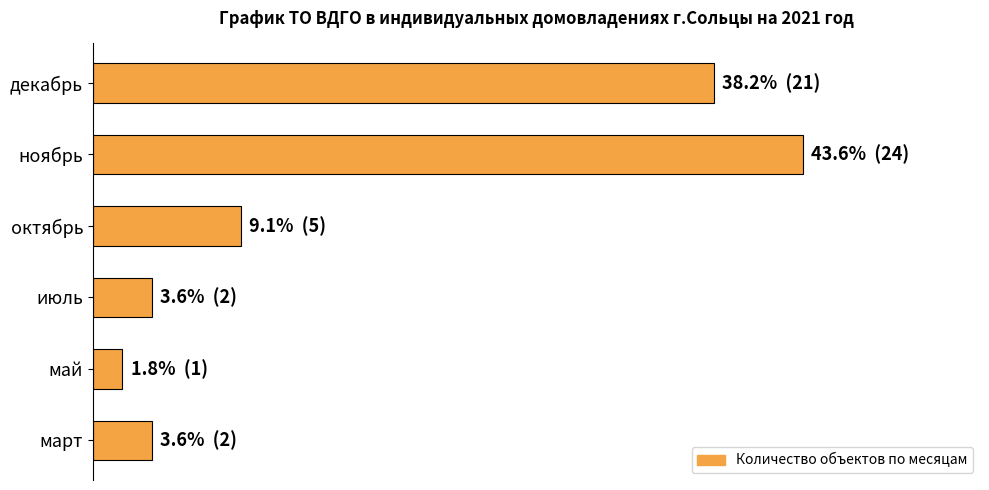

Does the chart contain any negative values?

No